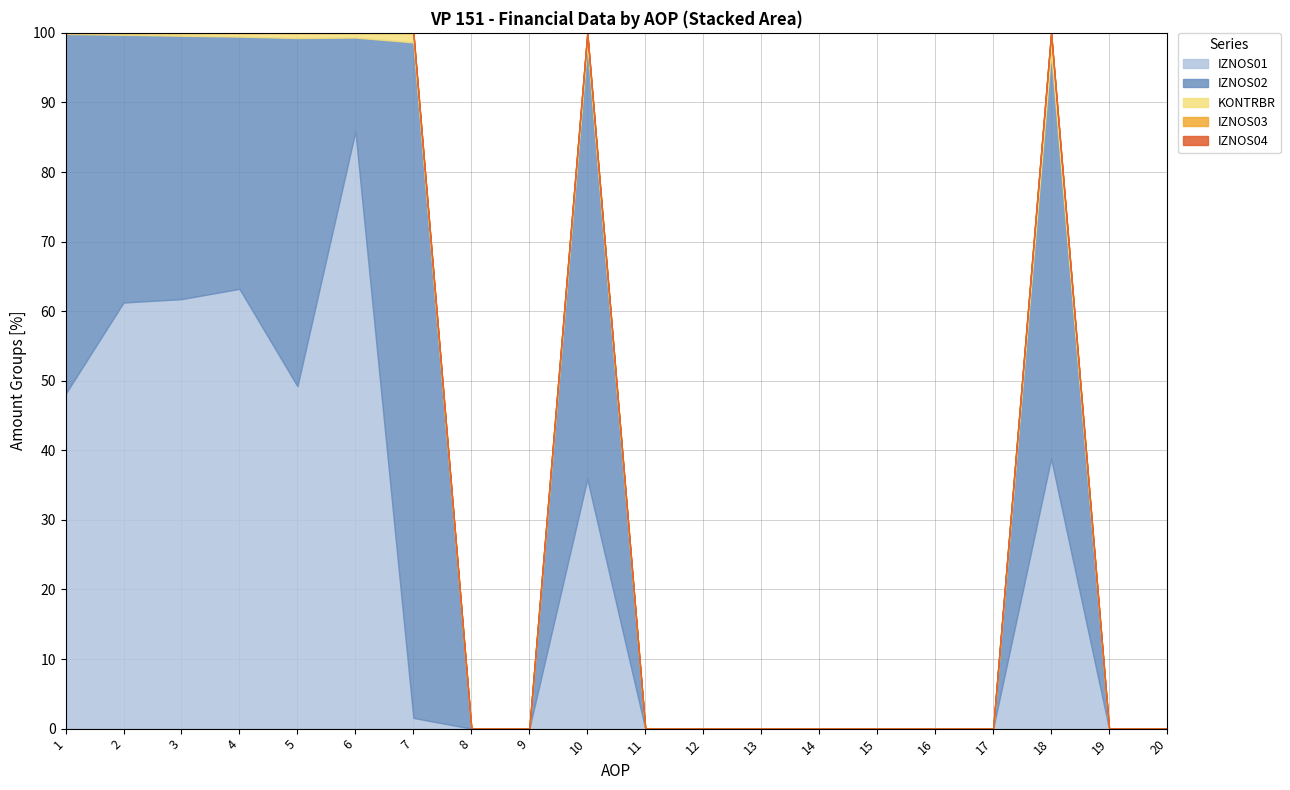

Reading right to left, transcribe all the data shown in this chart.

IZNOS01: 20=0.0	19=0.0	18=61551.0	17=0.0	16=0.0	15=0.0	14=0.0	13=0.0	12=0.0	11=0.0	10=348027.0	9=0.0	8=0.0	7=9421.0	6=299392.0	5=183184.0	4=3306439.0	3=3450409.0	2=3525692.0	1=4427086.0
IZNOS02: 20=0.0	19=0.0	18=92546.0	17=0.0	16=0.0	15=0.0	14=0.0	13=0.0	12=0.0	11=0.0	10=606105.0	9=0.0	8=0.0	7=592498.0	6=46946.0	5=186247.0	4=1896150.0	3=2115736.0	2=2215002.0	1=4761744.0
IZNOS03: 20=0.0	19=0.0	18=0.0	17=0.0	16=0.0	15=0.0	14=0.0	13=0.0	12=0.0	11=0.0	10=0.0	9=0.0	8=0.0	7=0.0	6=0.0	5=0.0	4=0.0	3=0.0	2=0.0	1=0.0
IZNOS04: 20=0.0	19=0.0	18=0.0	17=0.0	16=0.0	15=0.0	14=0.0	13=0.0	12=0.0	11=0.0	10=0.0	9=0.0	8=0.0	7=0.0	6=0.0	5=0.0	4=0.0	3=0.0	2=0.0	1=0.0
KONTRBR: 20=0.0	19=0.0	18=4439.6	17=0.0	16=0.0	15=0.0	14=0.0	13=0.0	12=0.0	11=0.0	10=15602.4	9=0.0	8=0.0	7=8360.9	6=2359.7	5=2778.4	4=28395.0	3=23045.6	2=15911.4	1=13950.6
AOP: 20=20.0	19=19.0	18=18.0	17=17.0	16=16.0	15=15.0	14=14.0	13=13.0	12=12.0	11=11.0	10=10.0	9=9.0	8=8.0	7=7.0	6=6.0	5=5.0	4=4.0	3=3.0	2=2.0	1=1.0